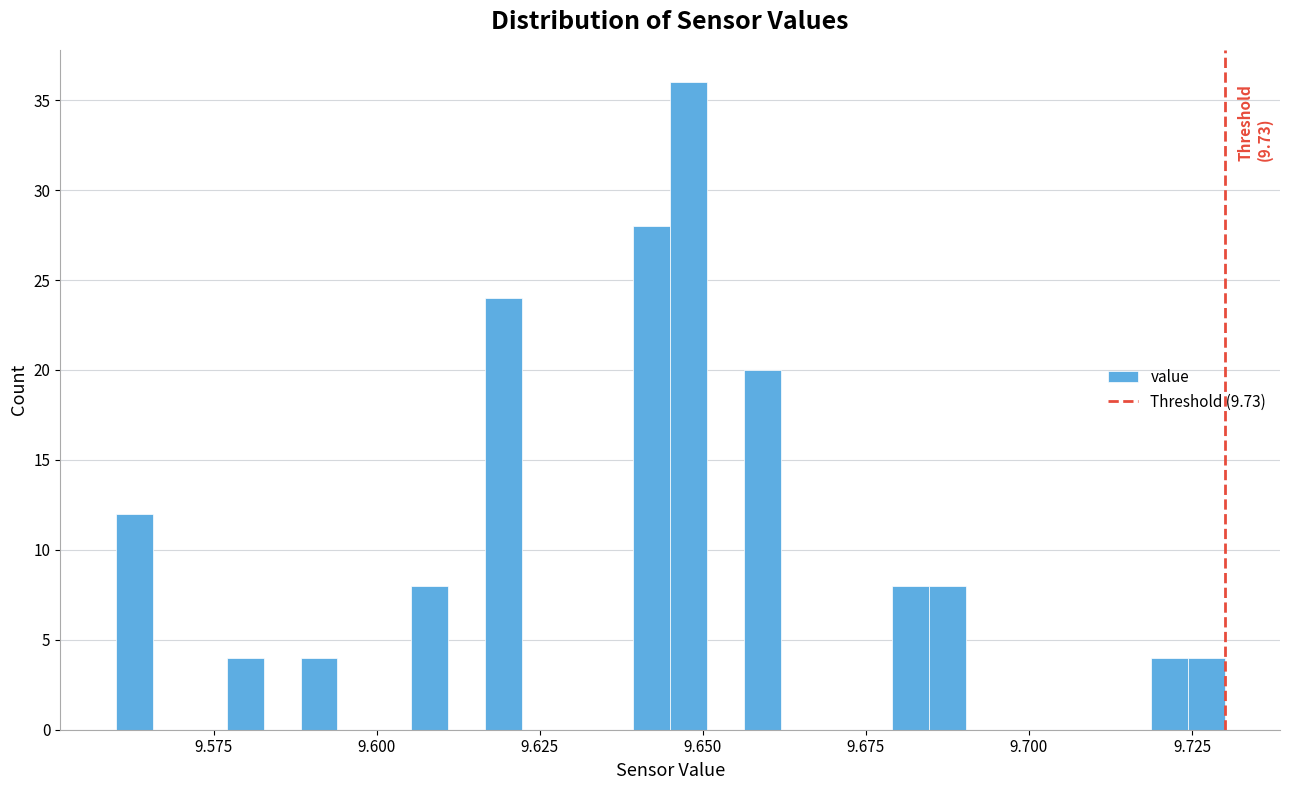

Read against the x-axis, roughly where is the centre of the tallest bar?

9.650